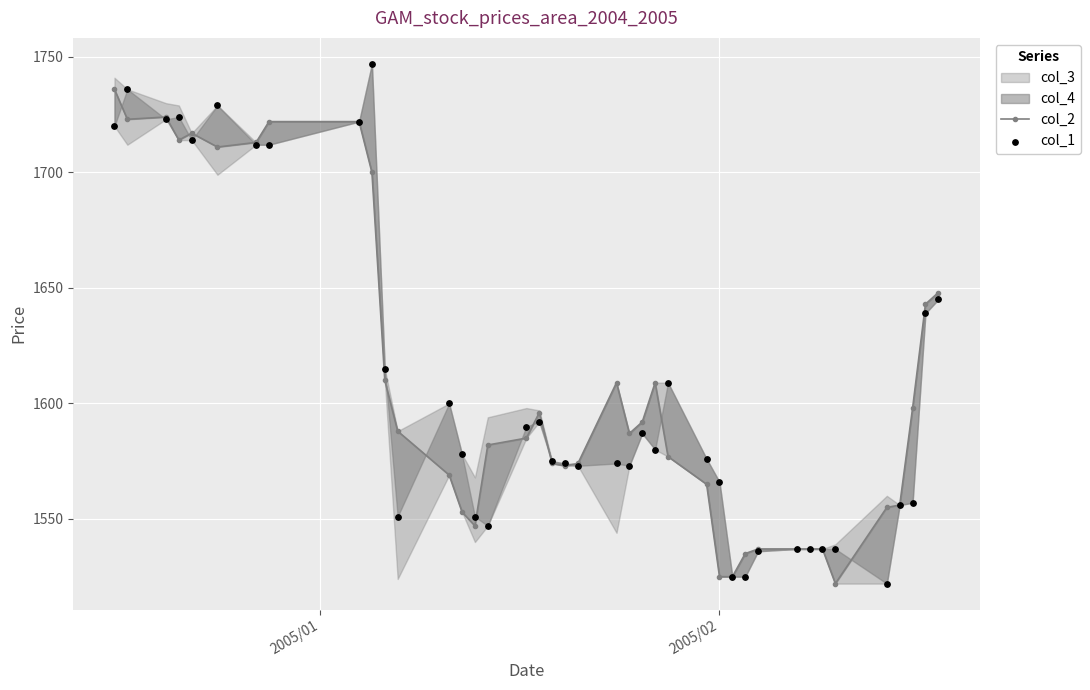

Is the value of col_2 at 21 greater than the value of col_1 at 4?

No